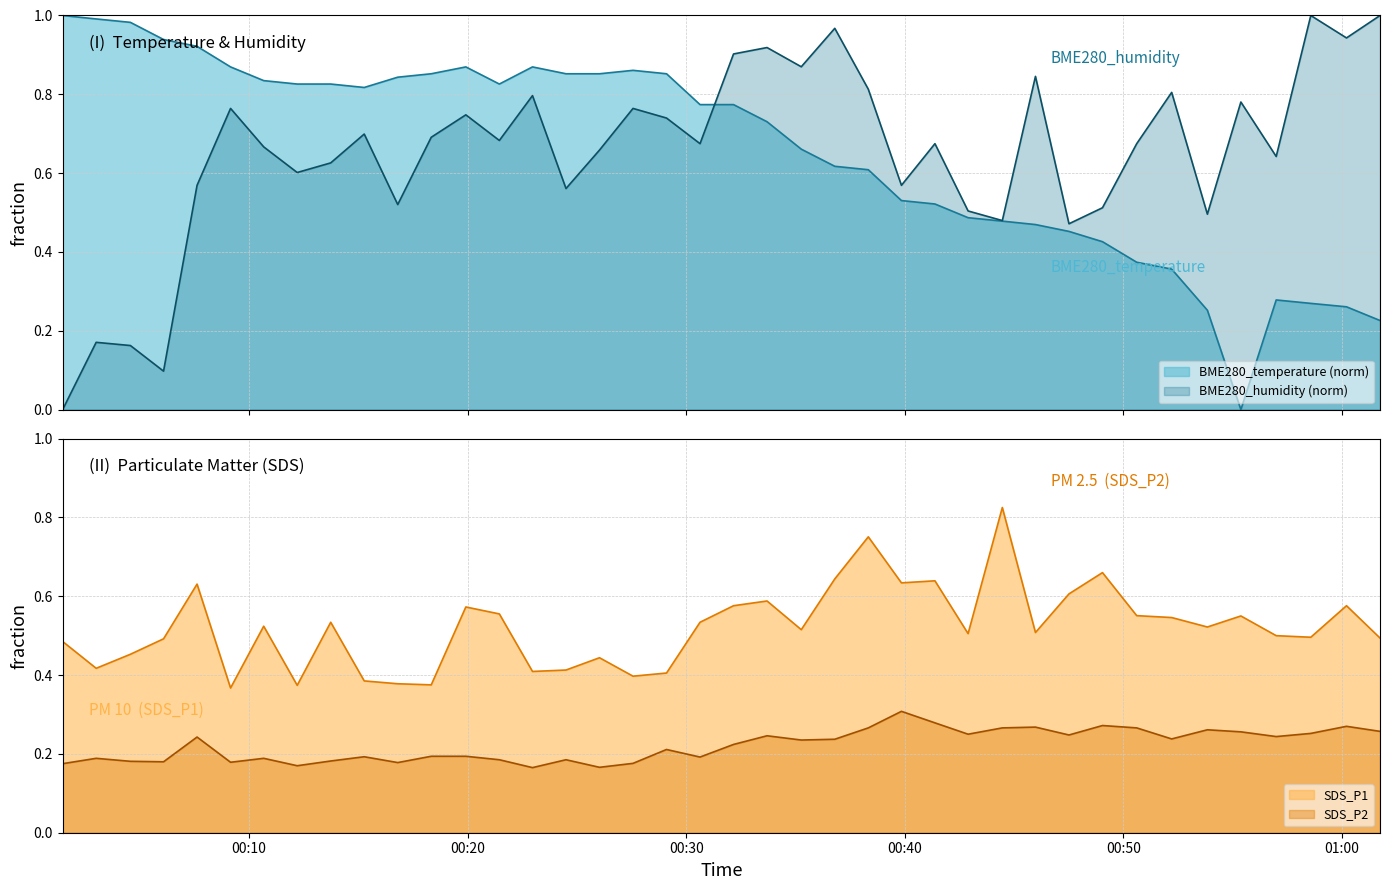

How many categories are shown in the chart?

40